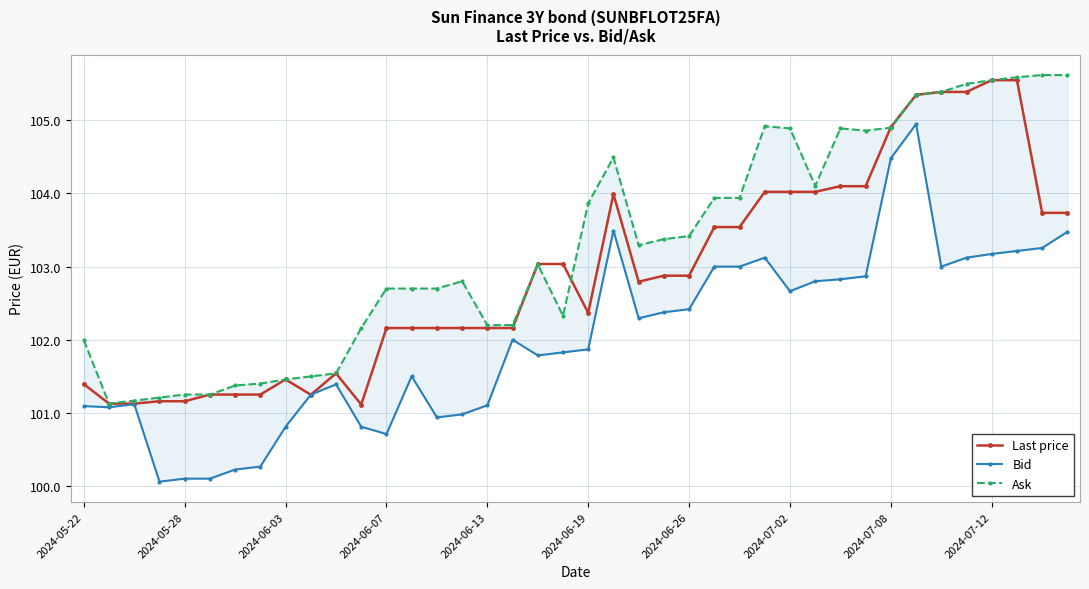

Reading left to right, transcribe all the data shown in this chart.

Last price: 101.4	101.1	101.1	101.2	101.2	101.2	101.2	101.2	101.5	101.2	101.5	101.1	102.2	102.2	102.2	102.2	102.2	102.2	103.0	103.0	102.4	104.0	102.8	102.9	102.9	103.5	103.5	104.0	104.0	104.0	104.1	104.1	104.9	105.3	105.4	105.4	105.5	105.5	103.7	103.7
Bid: 101.1	101.1	101.1	100.1	100.1	100.1	100.2	100.3	100.8	101.2	101.4	100.8	100.7	101.5	100.9	101.0	101.1	102.0	101.8	101.8	101.9	103.5	102.3	102.4	102.4	103.0	103.0	103.1	102.7	102.8	102.8	102.9	104.5	104.9	103.0	103.1	103.2	103.2	103.3	103.5
Ask: 102.0	101.1	101.2	101.2	101.2	101.2	101.4	101.4	101.5	101.5	101.5	102.2	102.7	102.7	102.7	102.8	102.2	102.2	103.0	102.3	103.9	104.5	103.3	103.4	103.4	103.9	103.9	104.9	104.9	104.1	104.9	104.9	104.9	105.3	105.4	105.5	105.5	105.6	105.6	105.6